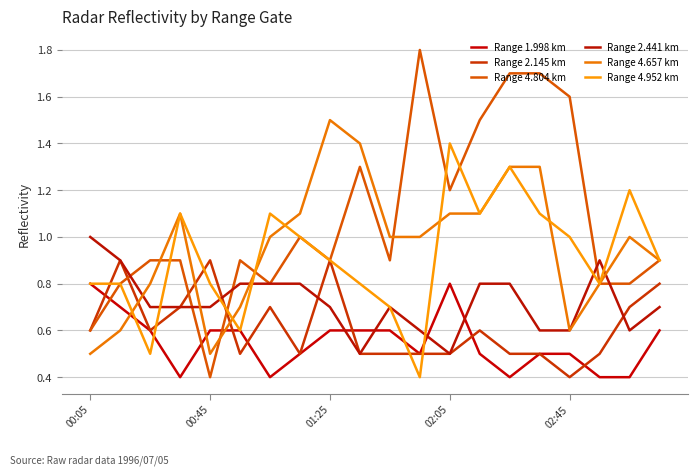

Is this an area chart (filled region under the line)?

No